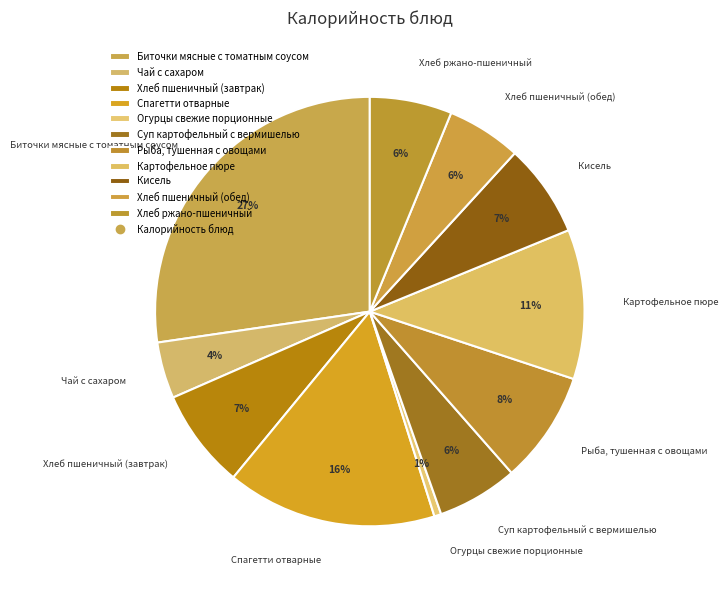

Combined, do Спагетти отварные and Рыба, тушенная с овощами account for over 50%?

No